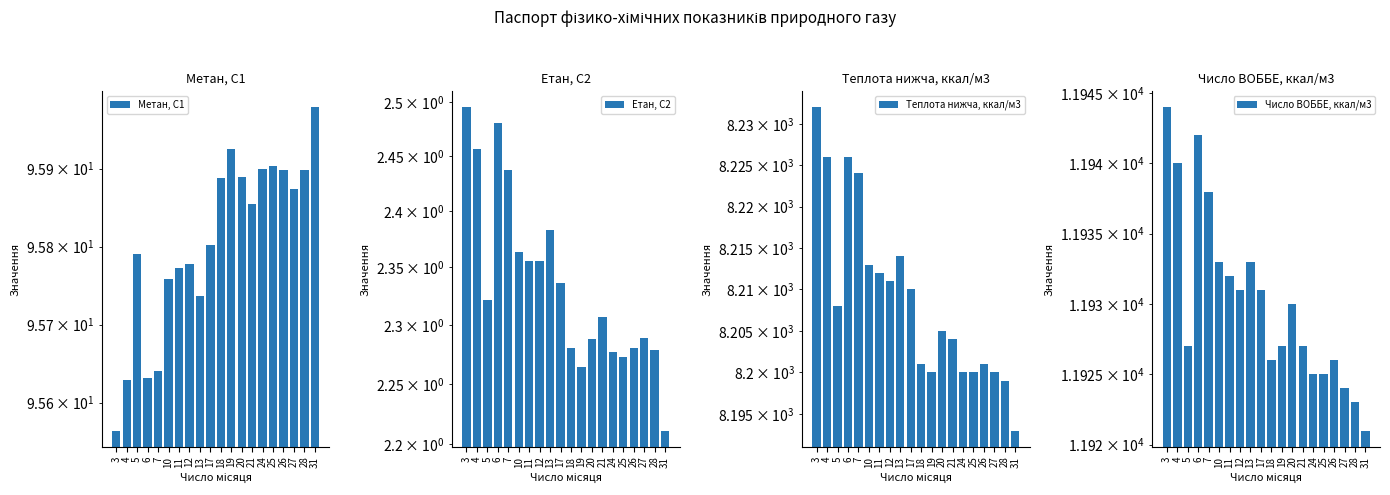

What is the average value of the Етан, С2 series?

2.3